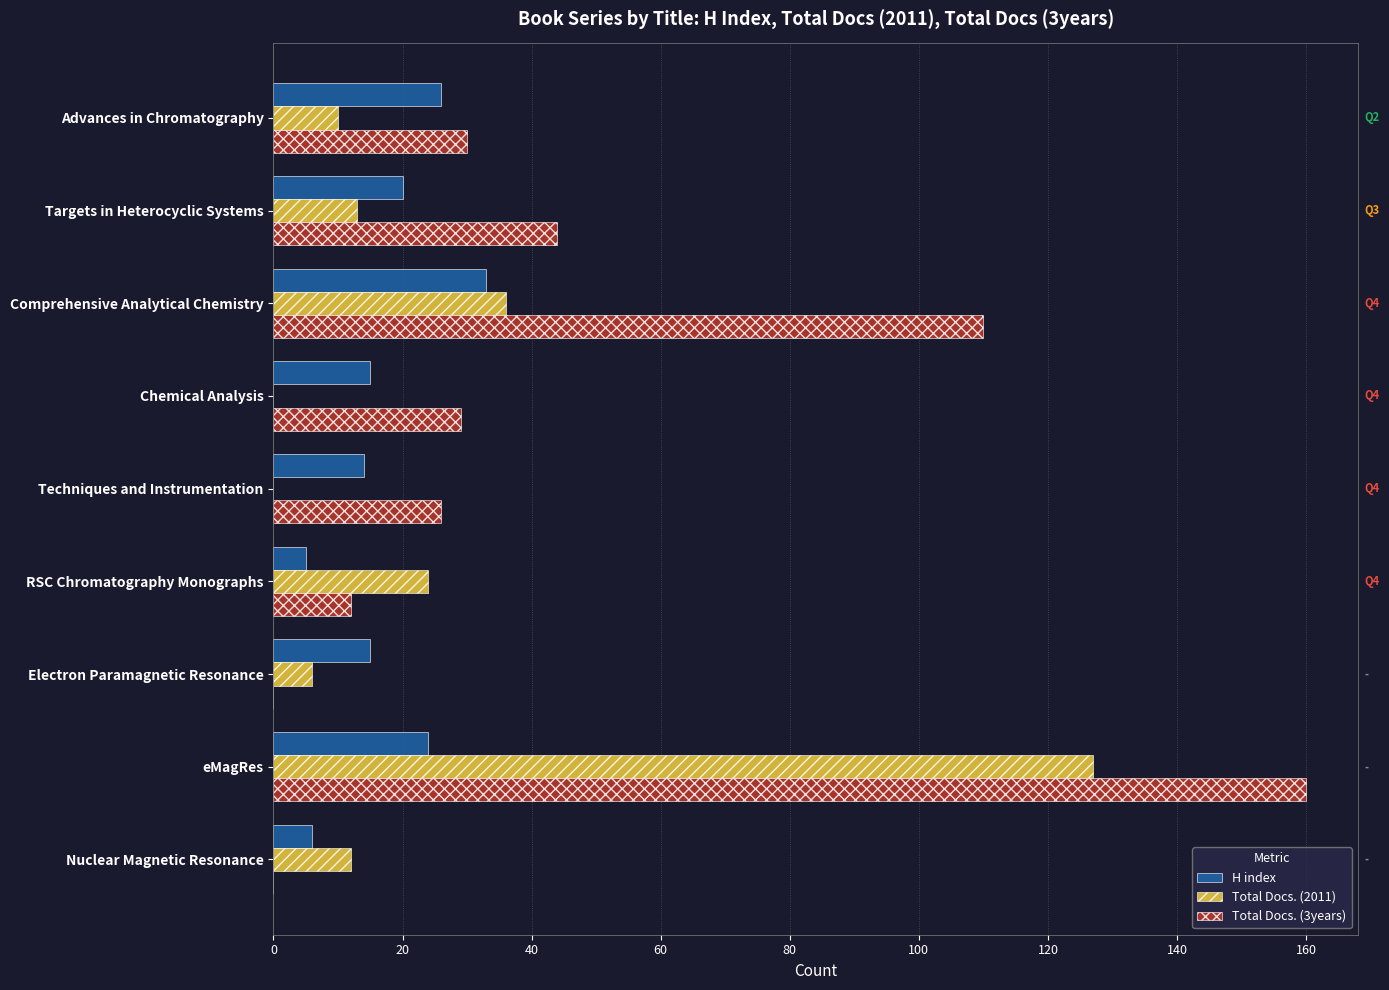

What is the total value across all series at Advances in Chromatography?

66